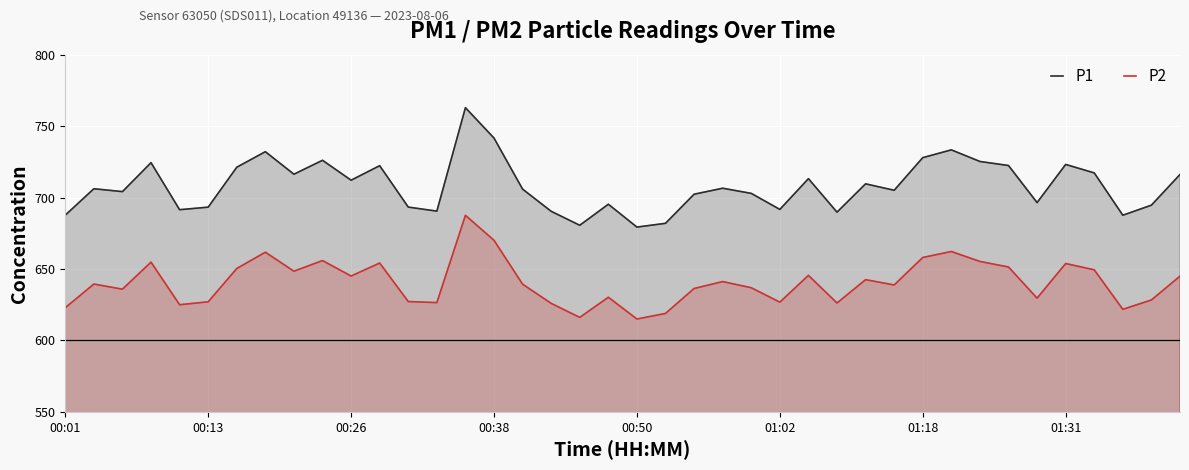

Which series has the largest total across all categories?

P1